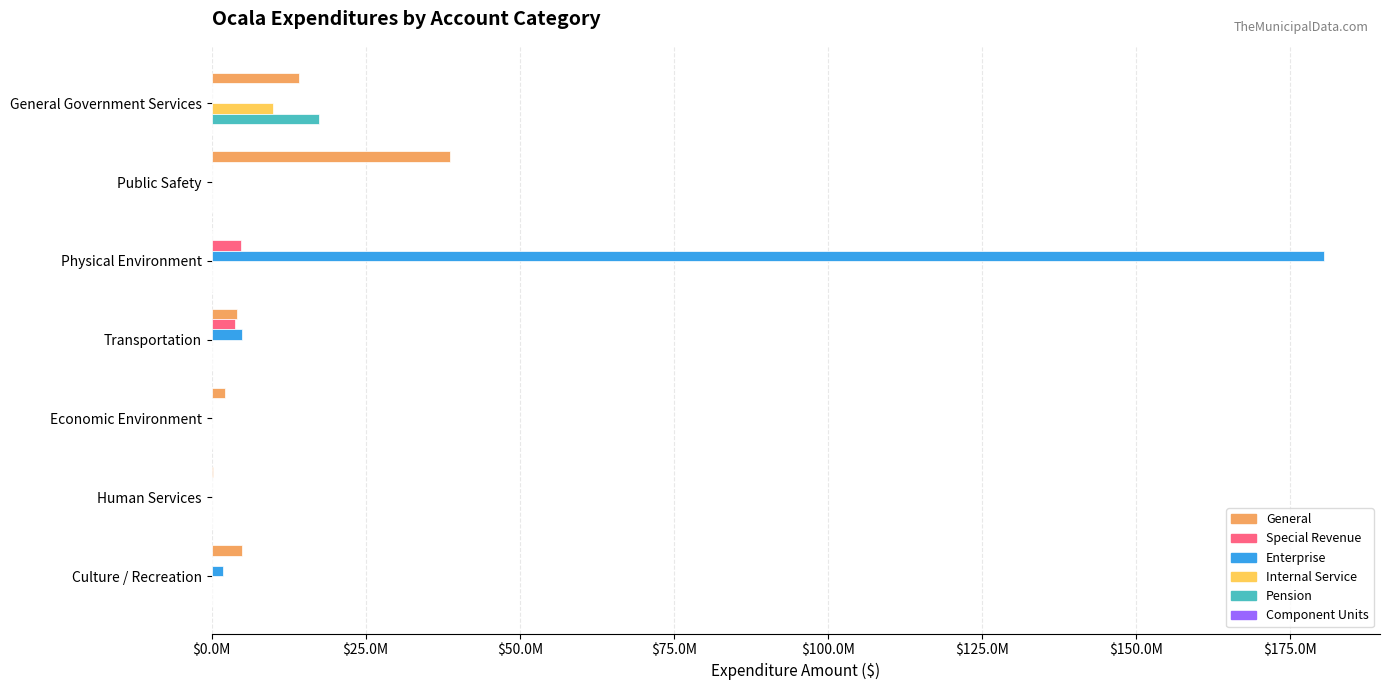

At which category is the sum across all series the highest?

Physical Environment